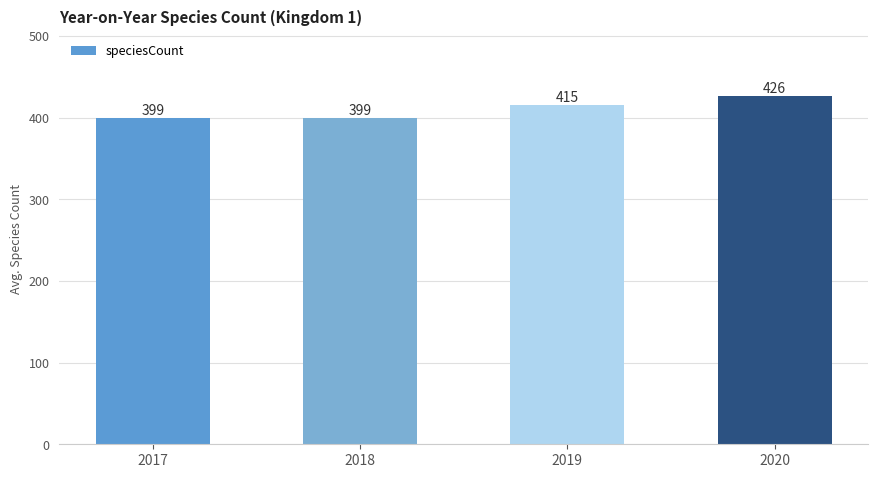

Reading right to left, what are all the values shown in this chart?

2020=426	2019=415	2018=399	2017=399